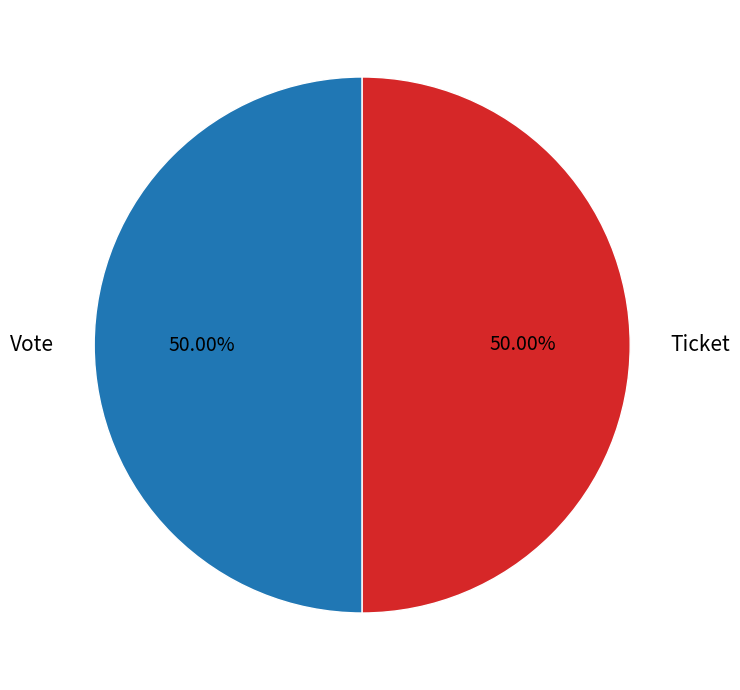

How many slices are in this pie chart?

2